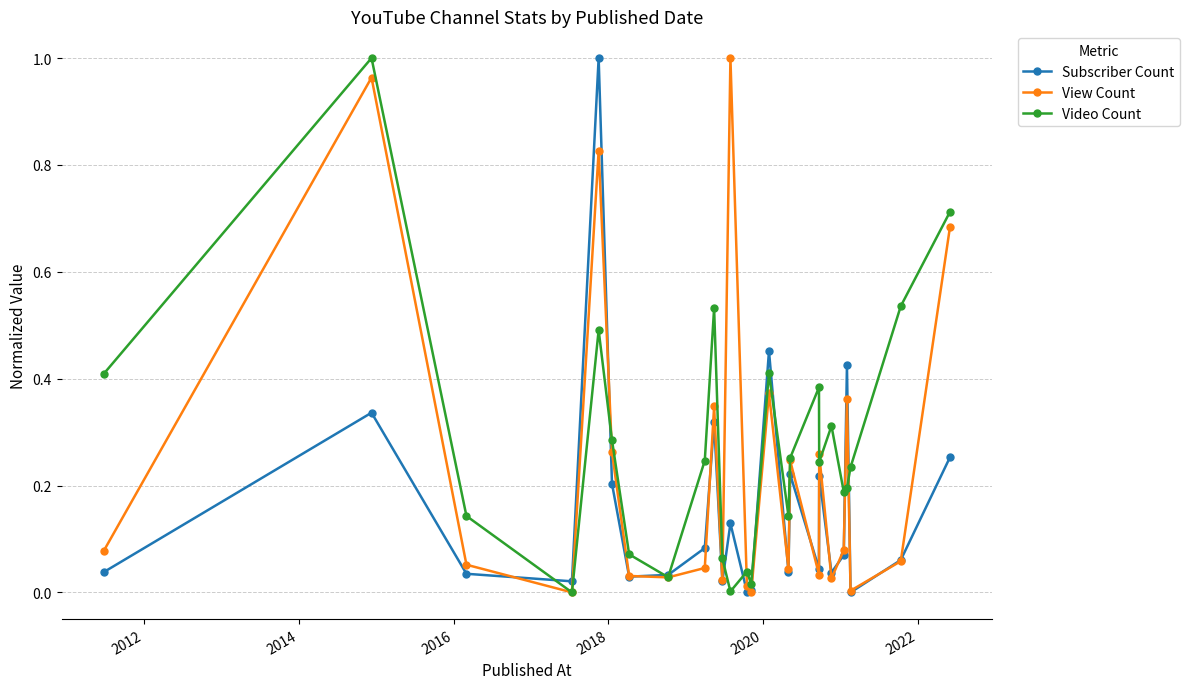

List the series in order of their overall mean, highest first.

Video Count, View Count, Subscriber Count